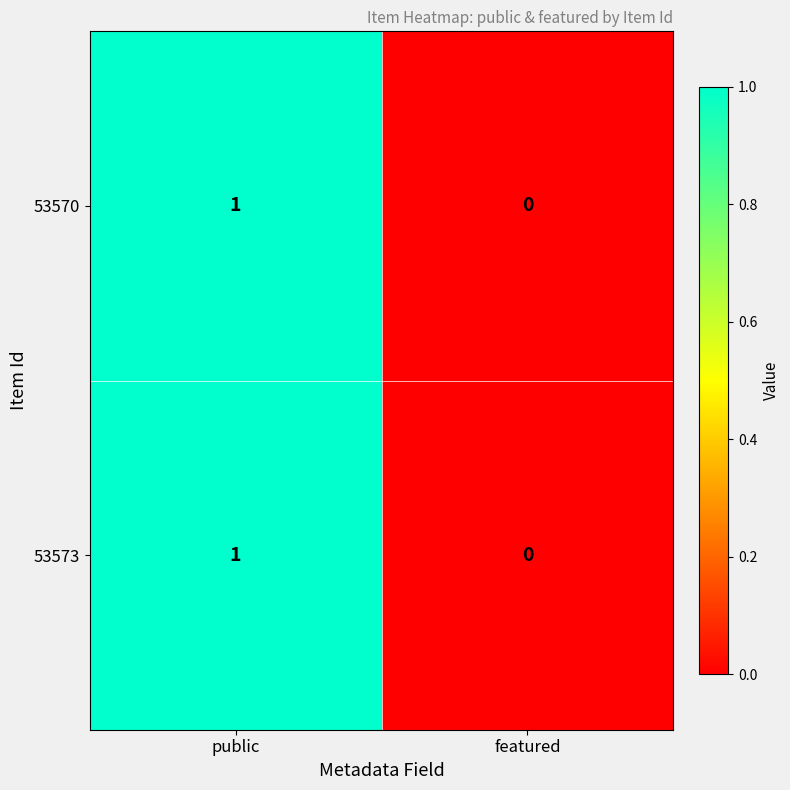

True or false: 53573 has a value of 0 at featured.

True